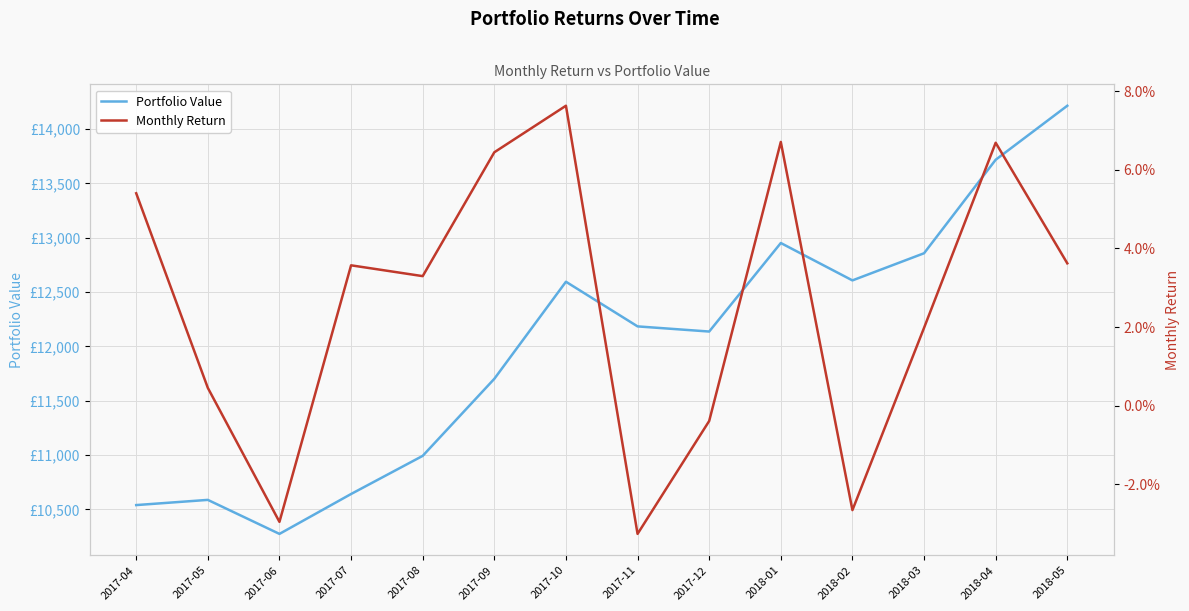

What position from the left is 2018-01?

10